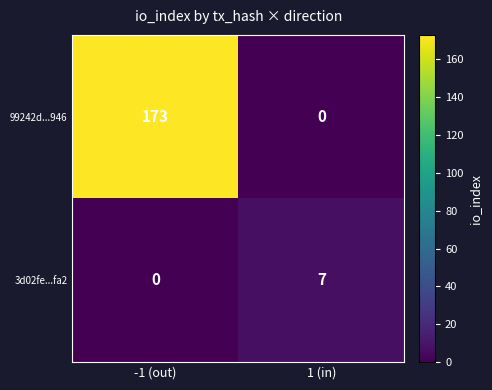

How many categories are shown in the chart?

2